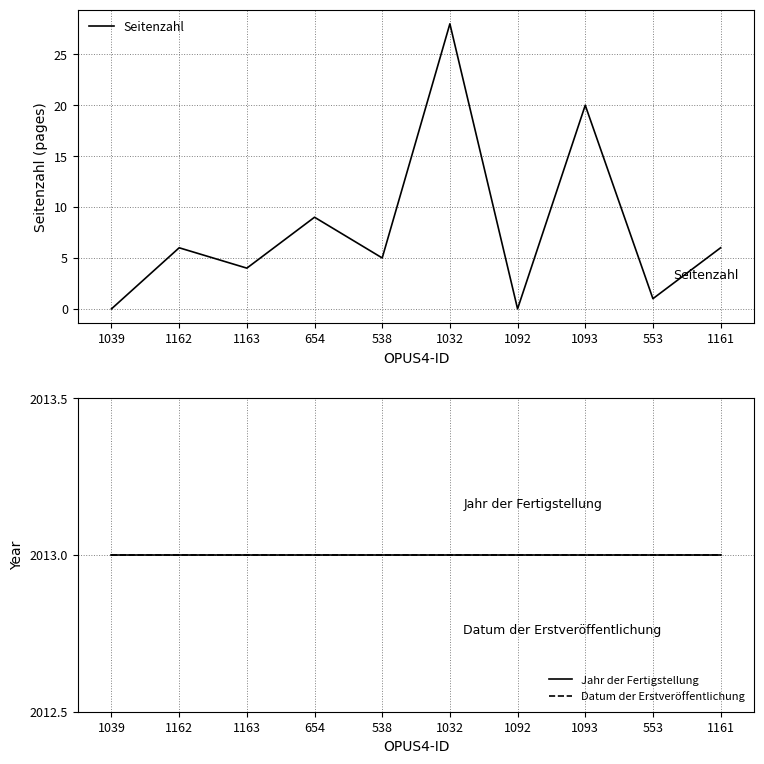

At which label does Seitenzahl reach its peak?

1032